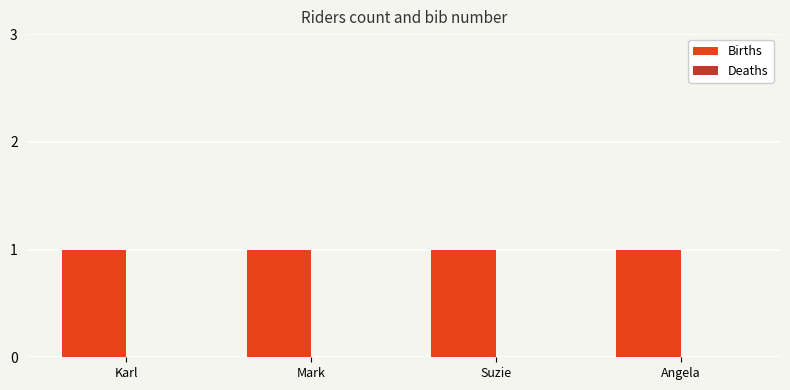

At how many categories does at least one series exceed 0?

4